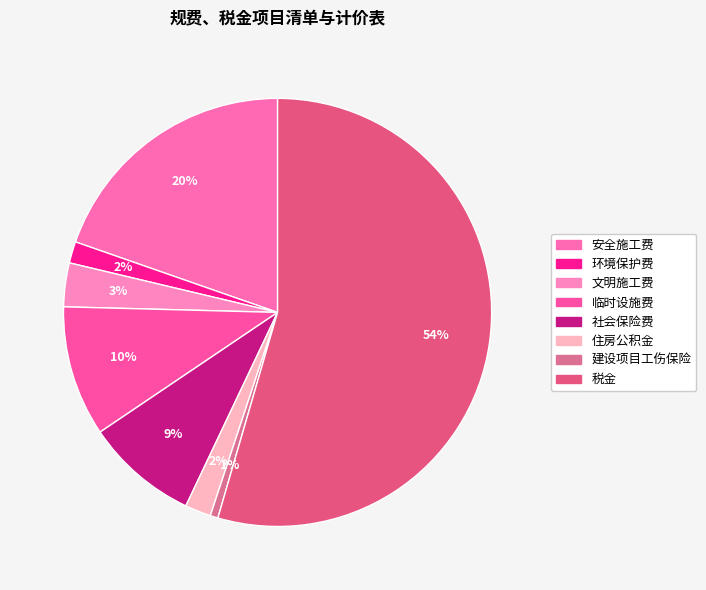

Is 税金 the majority of the pie?

Yes